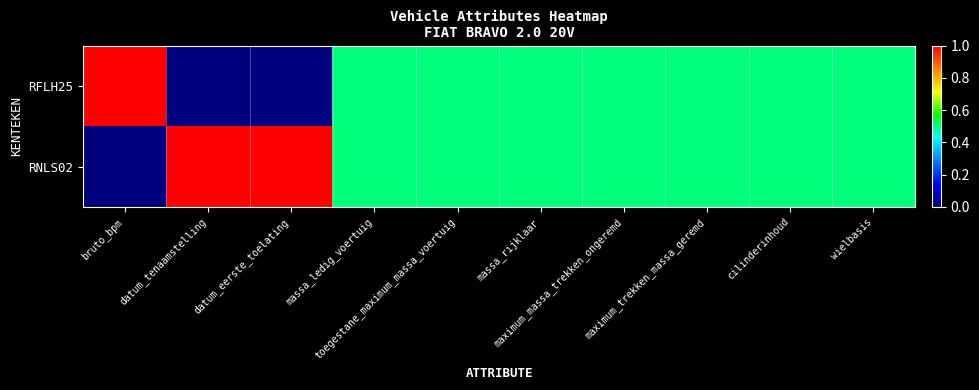

Reading right to left, transcribe all the data shown in this chart.

RFLH25: wielbasis=0.5	cilinderinhoud=0.5	maximum_trekken_massa_geremd=0.5	maximum_massa_trekken_ongeremd=0.5	massa_rijklaar=0.5	toegestane_maximum_massa_voertuig=0.5	massa_ledig_voertuig=0.5	datum_eerste_toelating=0.0	datum_tenaamstelling=0.0	bruto_bpm=1.0
RNLS02: wielbasis=0.5	cilinderinhoud=0.5	maximum_trekken_massa_geremd=0.5	maximum_massa_trekken_ongeremd=0.5	massa_rijklaar=0.5	toegestane_maximum_massa_voertuig=0.5	massa_ledig_voertuig=0.5	datum_eerste_toelating=1.0	datum_tenaamstelling=1.0	bruto_bpm=0.0